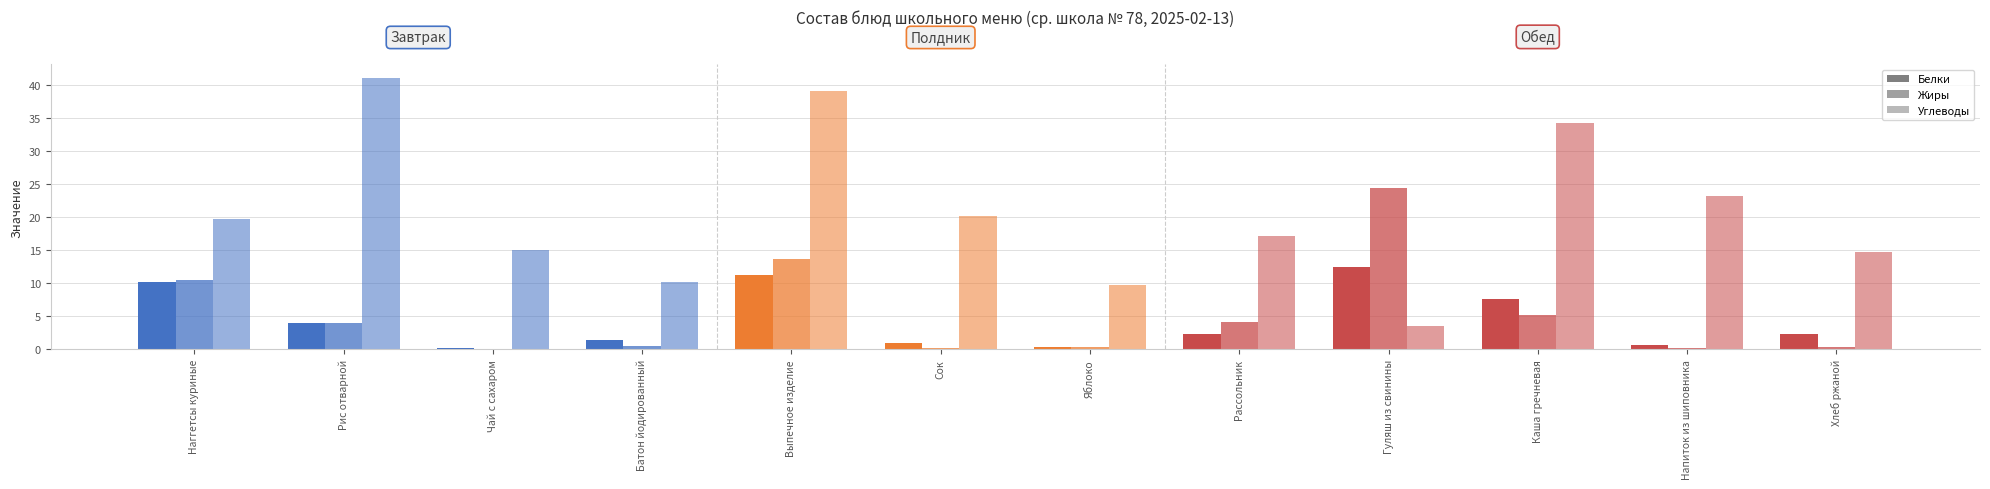

What is the label of the 5th bar from the left?

Выпечное изделие